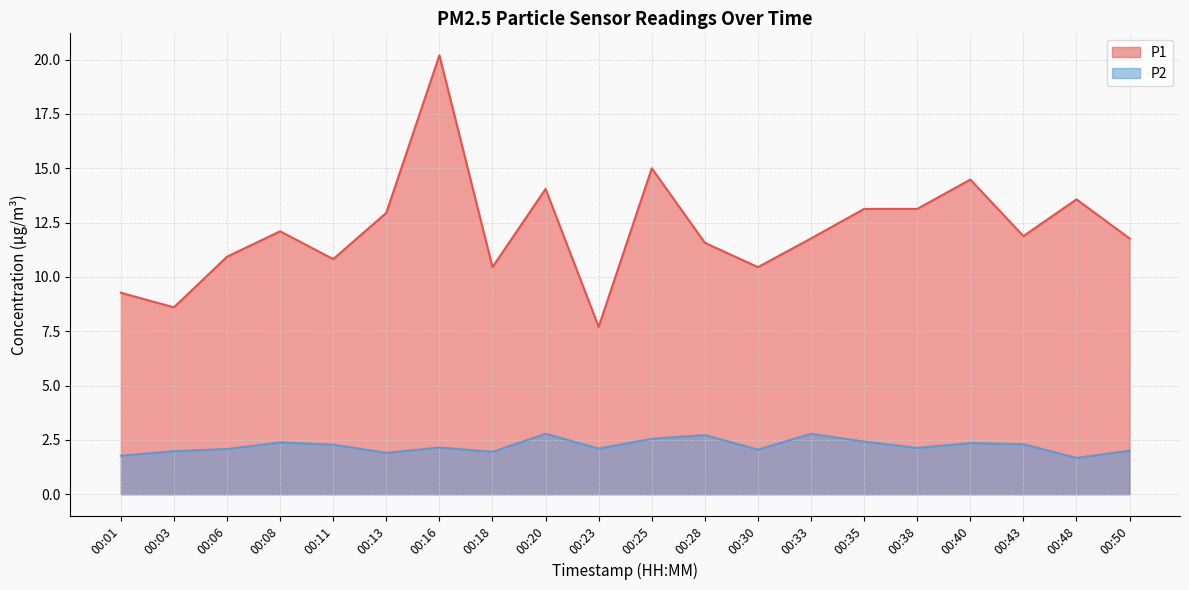

What is the lowest value of the P1 series?

7.7